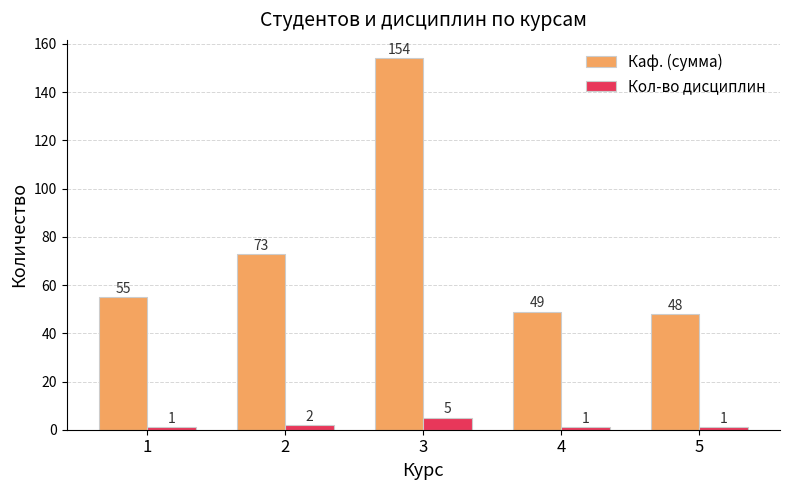

Which series changed the most between 1 and 5?

Каф. (сумма)